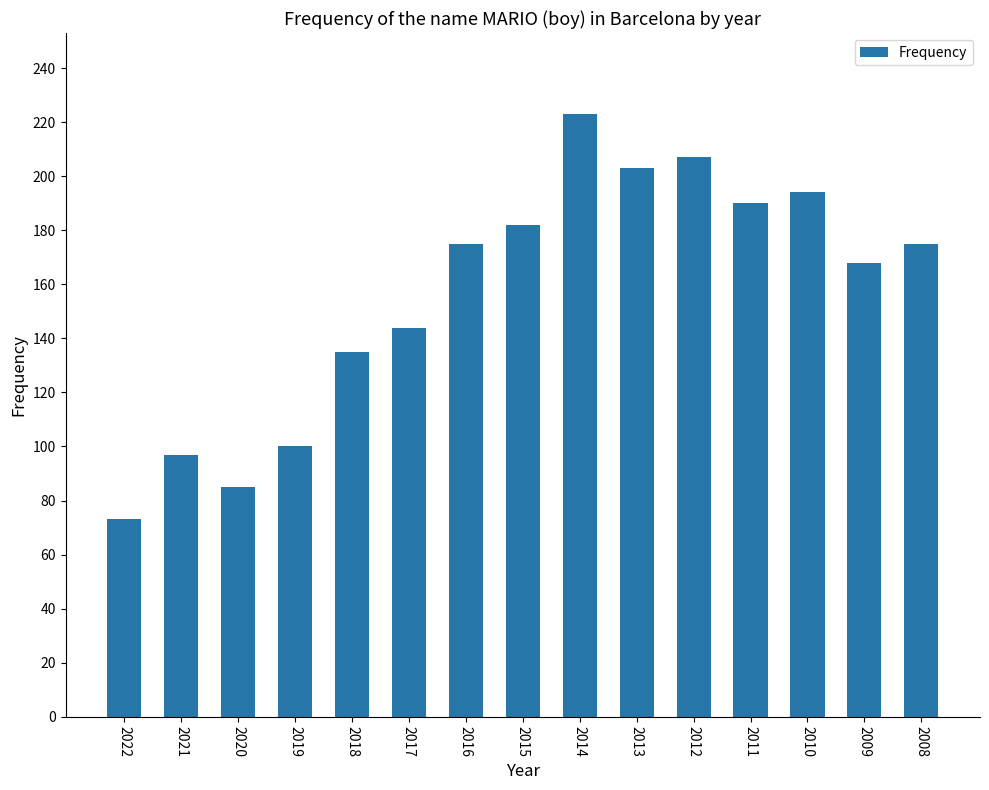

What is the change in value from 2019 to 2011?

+90